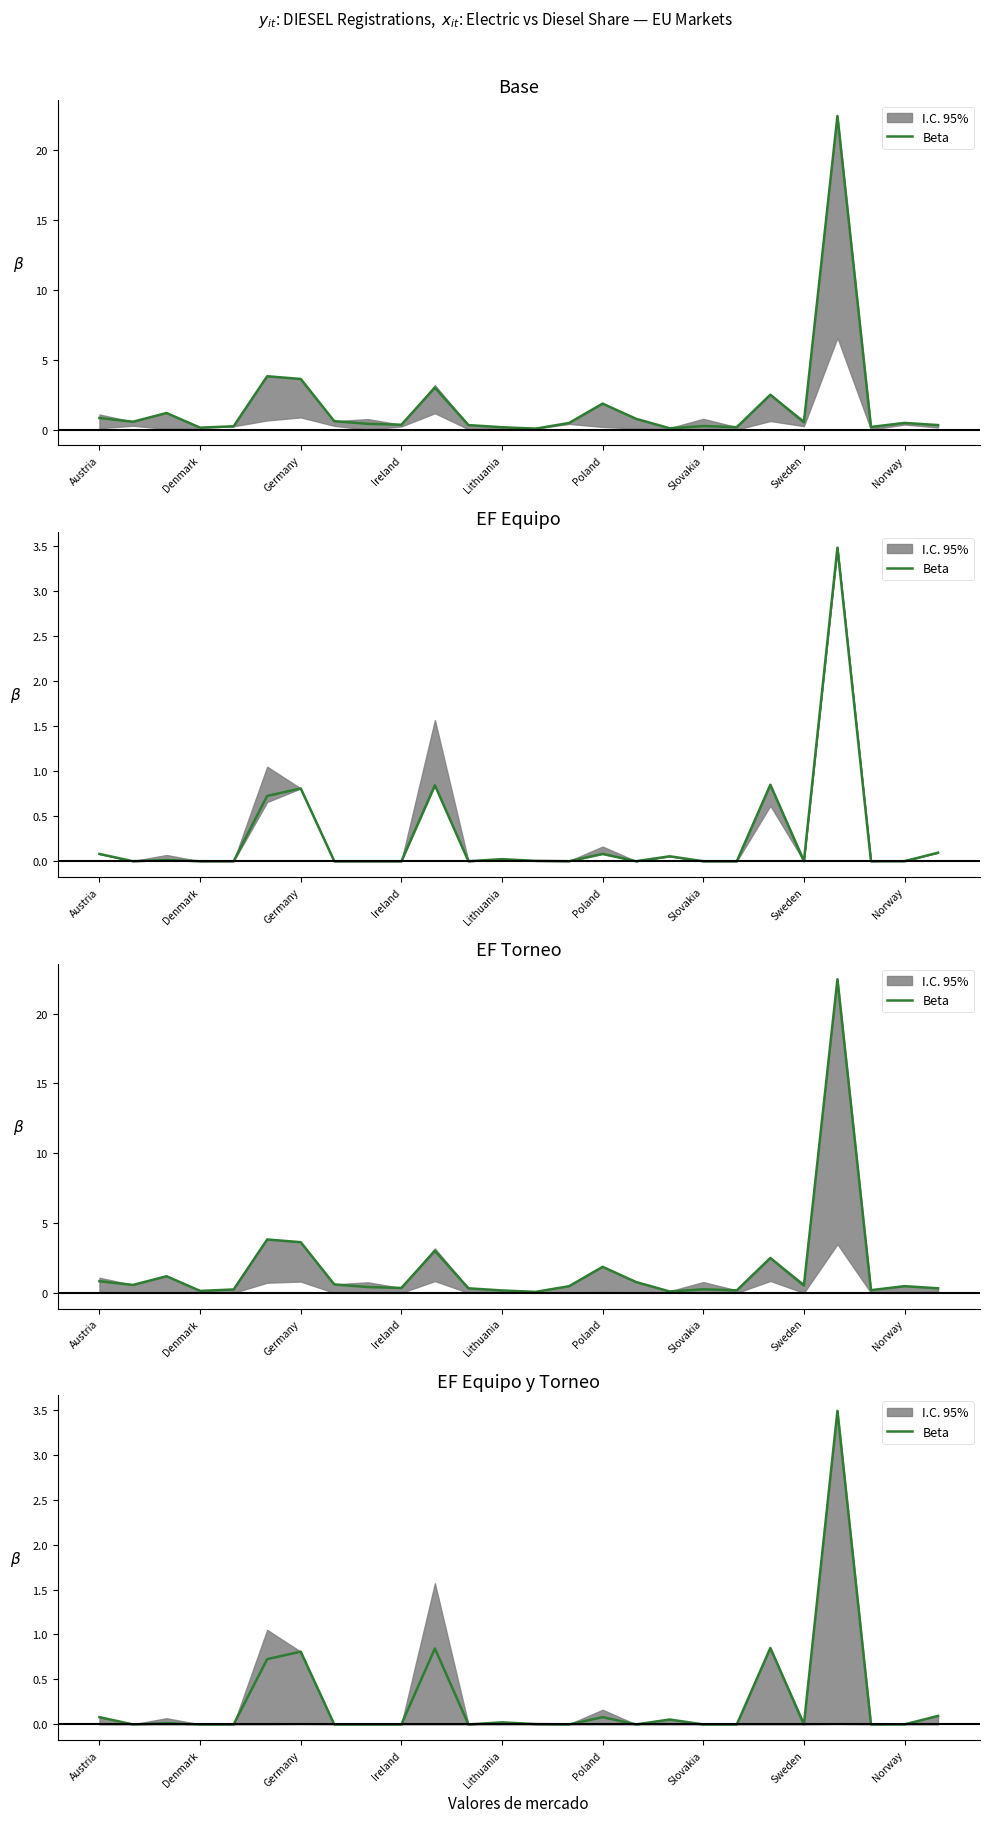

What is the difference between the maximum and minimum values?

3.5